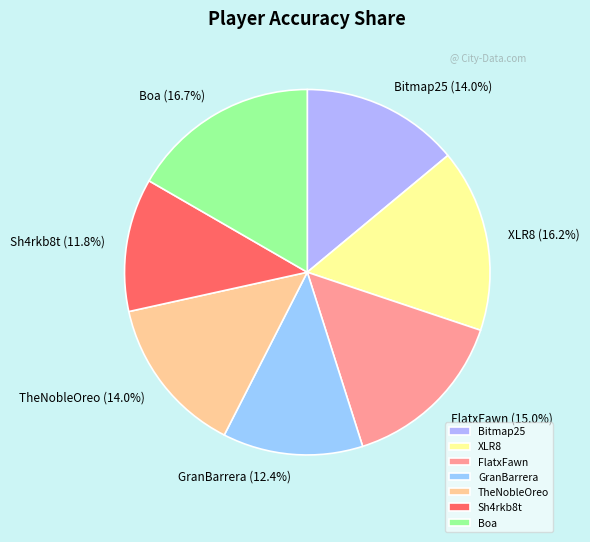

Does FlatxFawn represent more than half of the total?

No